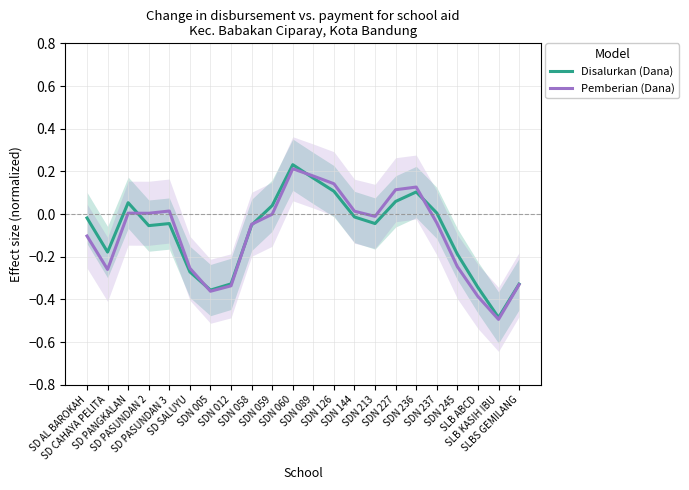

At which label is Disalurkan (Dana) closest to 0?

SDN 237